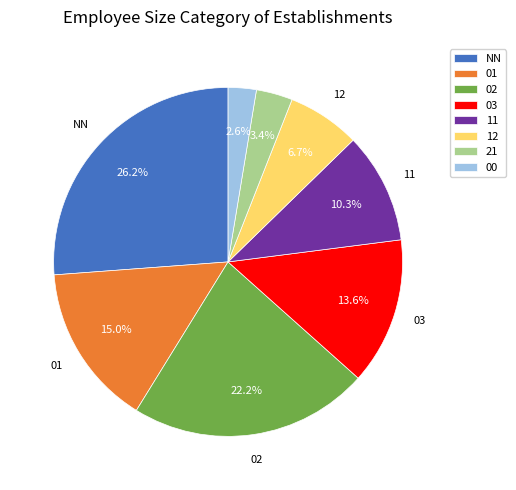

How much of the chart is everything except 11?

89.7%